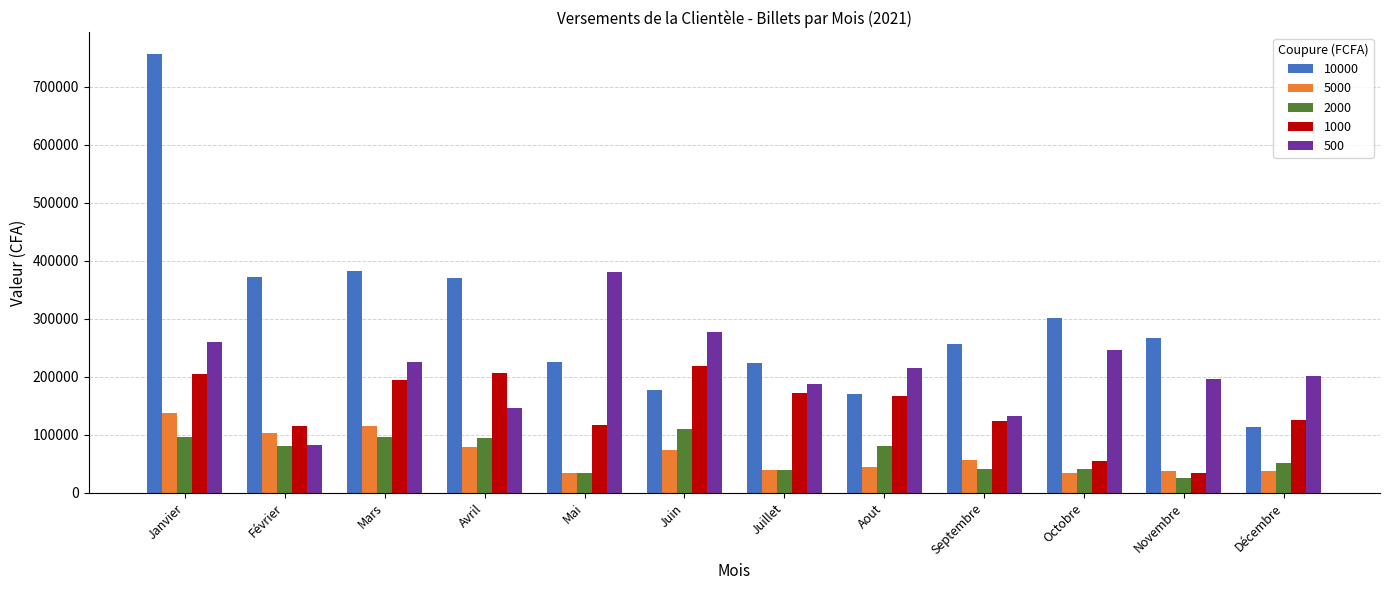

How many data points in 1000 are less than 167000?

6